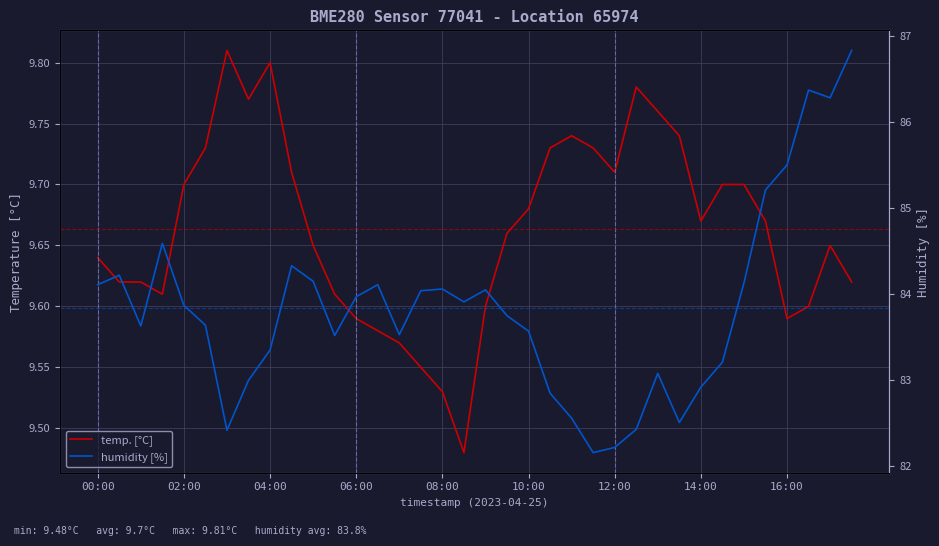

What is the smallest value displayed?

9.5